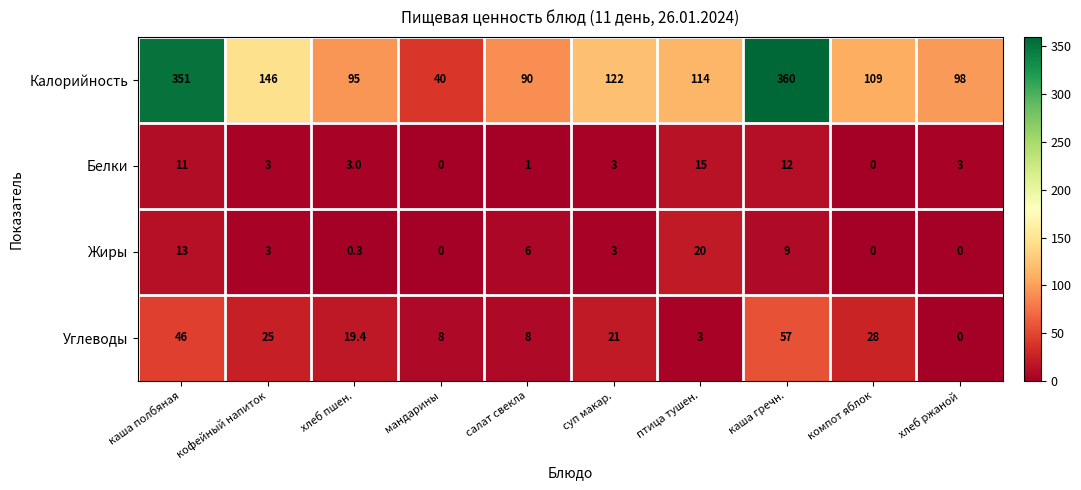

At which label does Калорийность first exceed 114?

каша полбяная